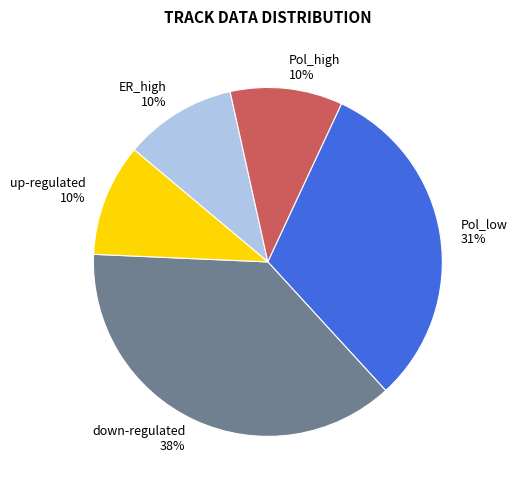

What is the largest slice in the pie chart?

down-regulated